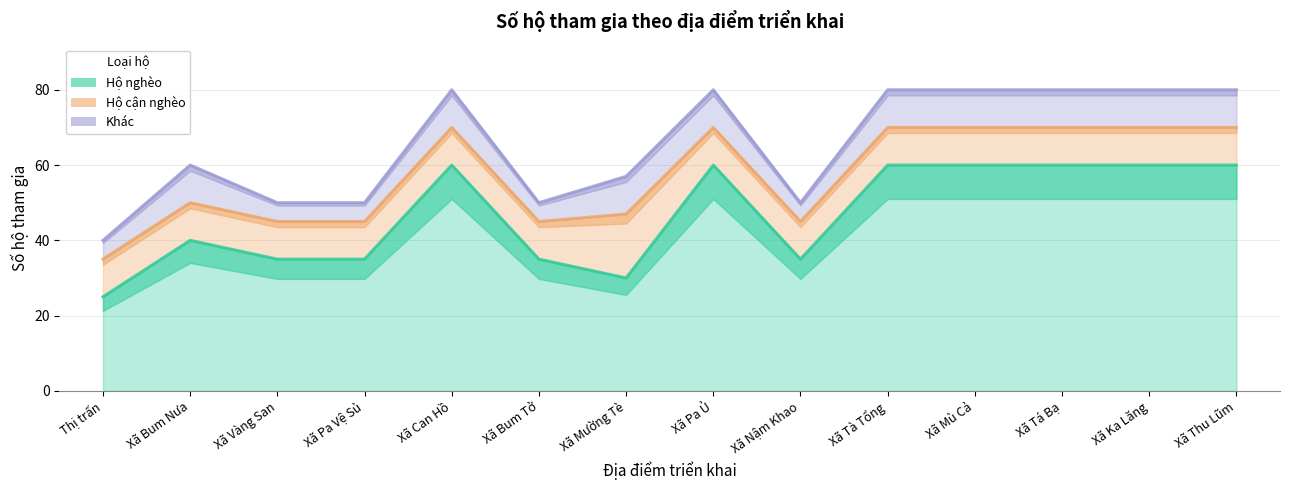

Where is the first local maximum for Hộ nghèo?

Xã Bum Nưa